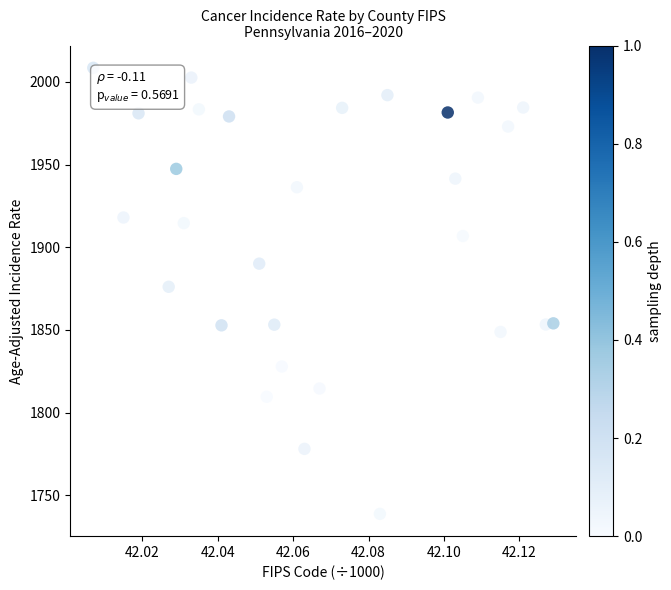

What is the range of Y values (max minus min)?

269.7